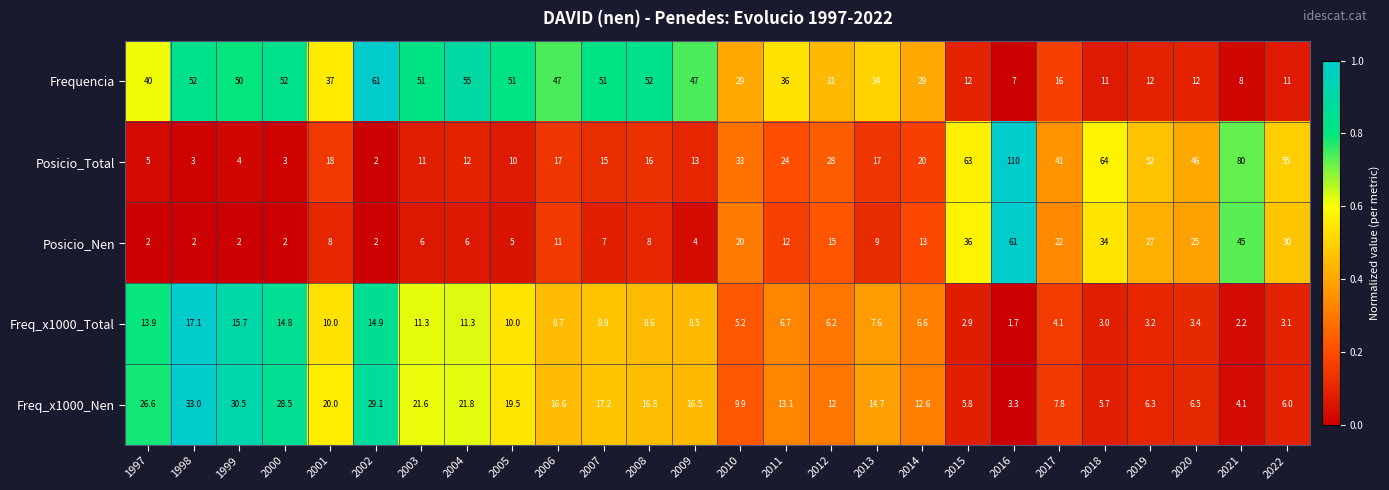

The Frequencia series shows 90.3 at 2004. True or false?

False